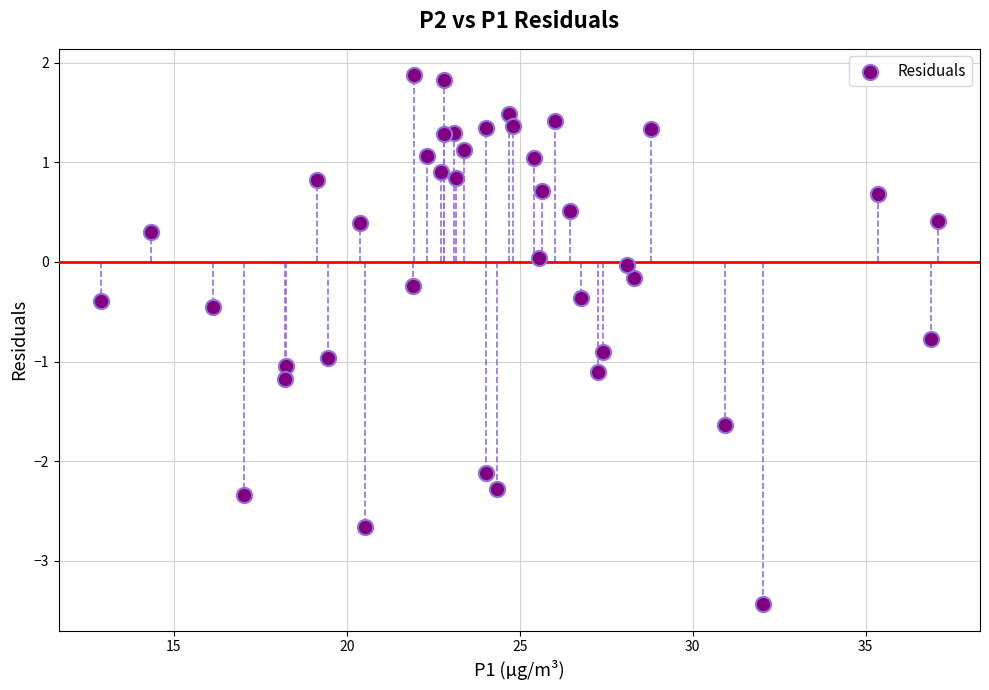

What is the range of Y values (max minus min)?

5.3